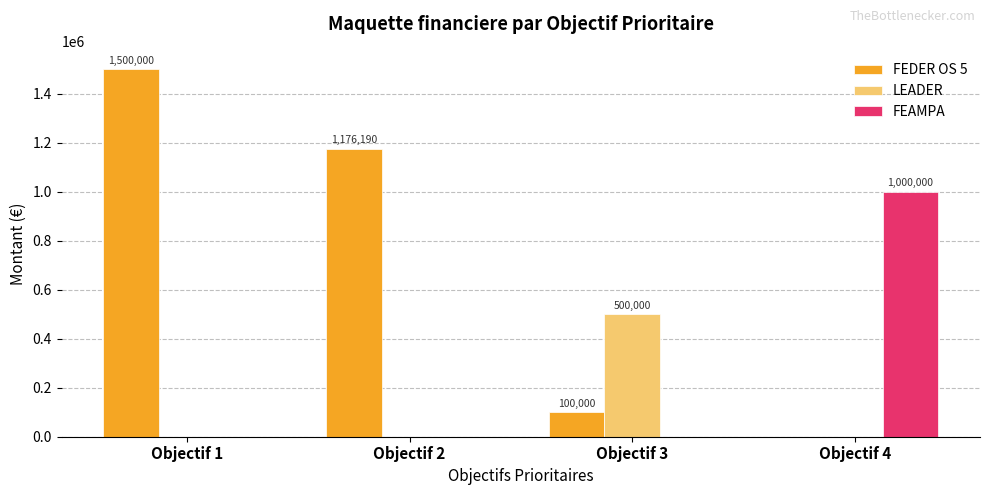

At which category is the sum across all series the highest?

Objectif 1